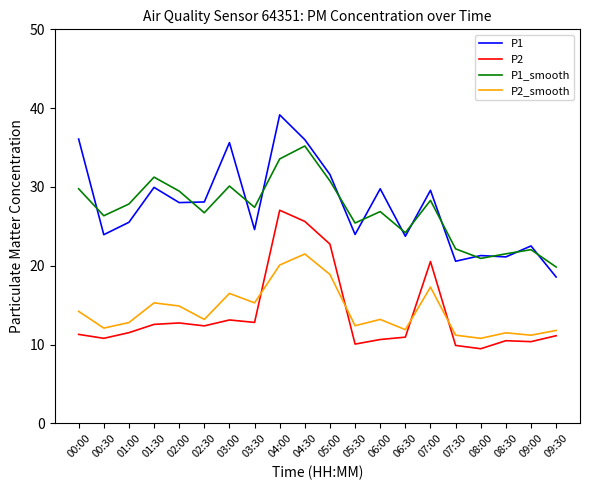

List the series in order of their peak value, highest first.

P1, P1_smooth, P2, P2_smooth